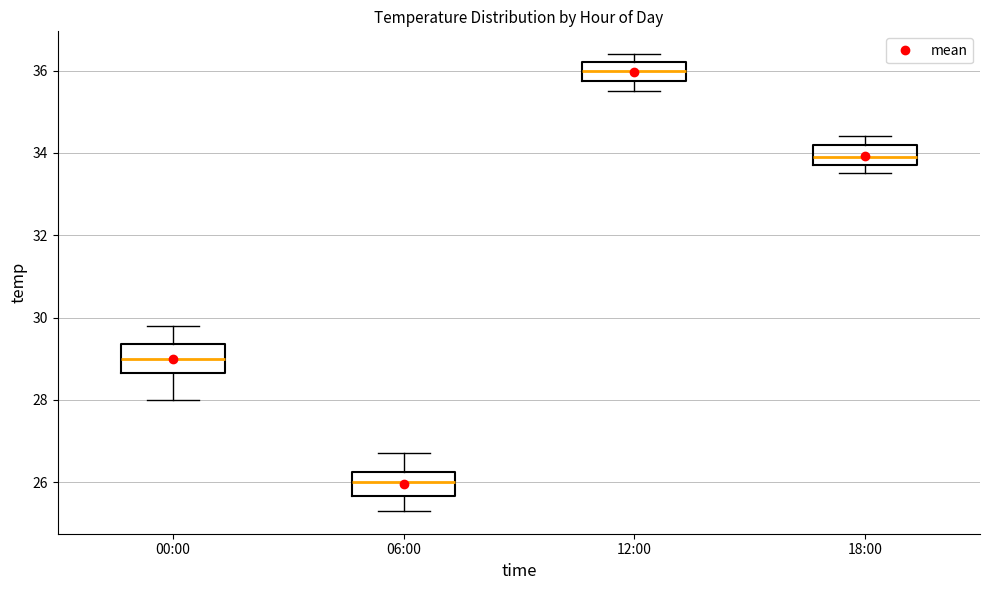

Reading left to right, read every box against the y-axis: the position of its median line, the range the box covers, and the ends of its whiskers. The values are not printed on the chart, so give them approximately, as read against the axis.

00:00: median 29.0, box 28.6 to 29.4, whiskers 28.0 to 29.8
06:00: median 26.0, box 25.6 to 26.2, whiskers 25.4 to 26.8
12:00: median 36.0, box 35.8 to 36.2, whiskers 35.6 to 36.4
18:00: median 34.0, box 33.8 to 34.2, whiskers 33.6 to 34.4